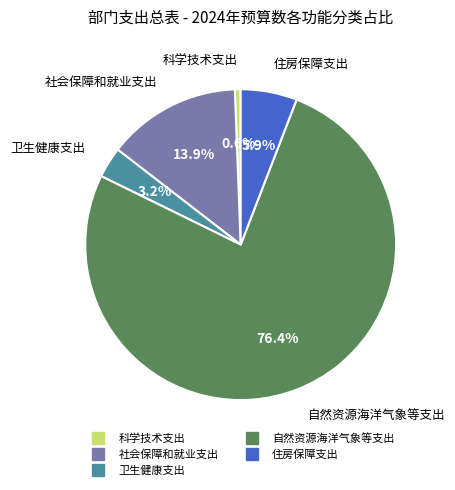

How many slices are in this pie chart?

5